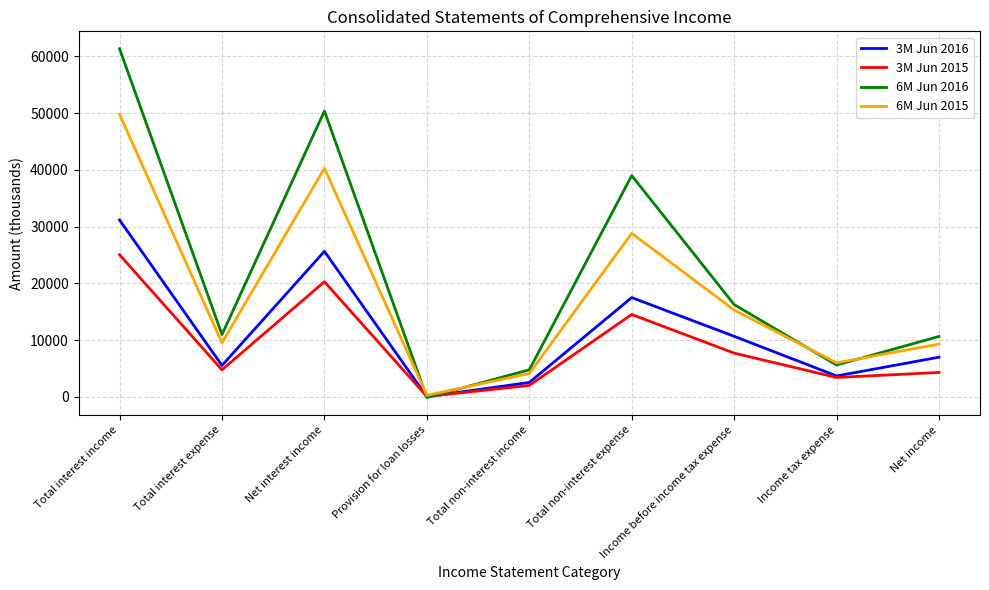

Does the chart display data point markers on the line(s)?

No